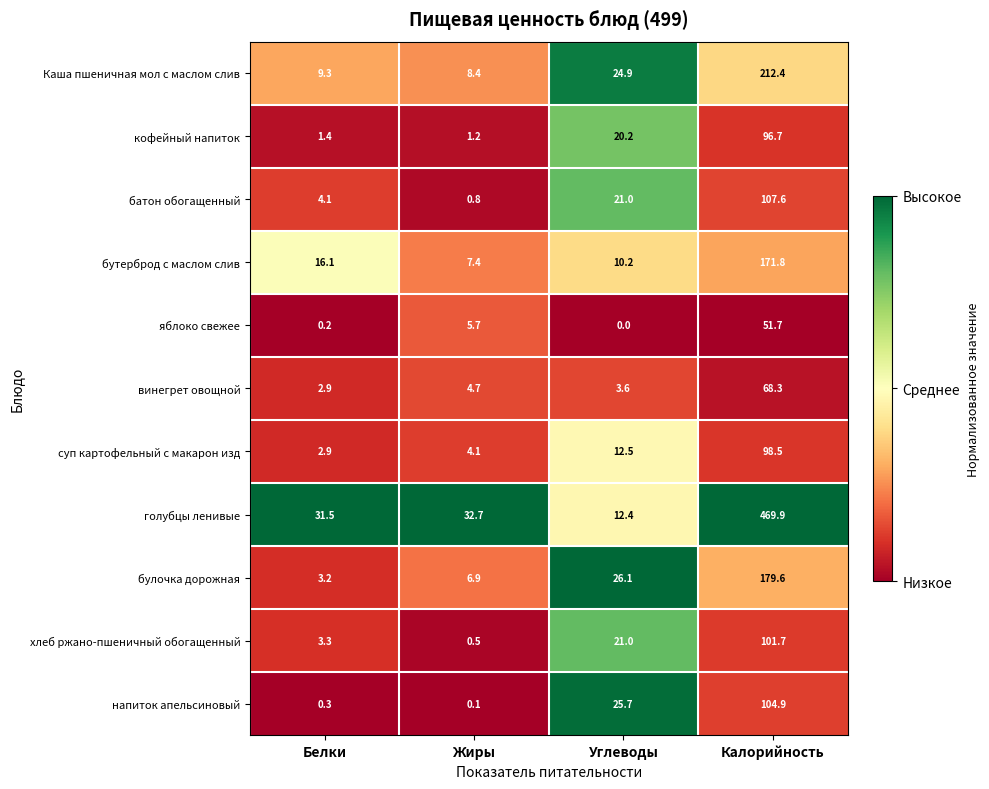

Between Белки and Калорийность, which series saw the biggest shift?

голубцы ленивые